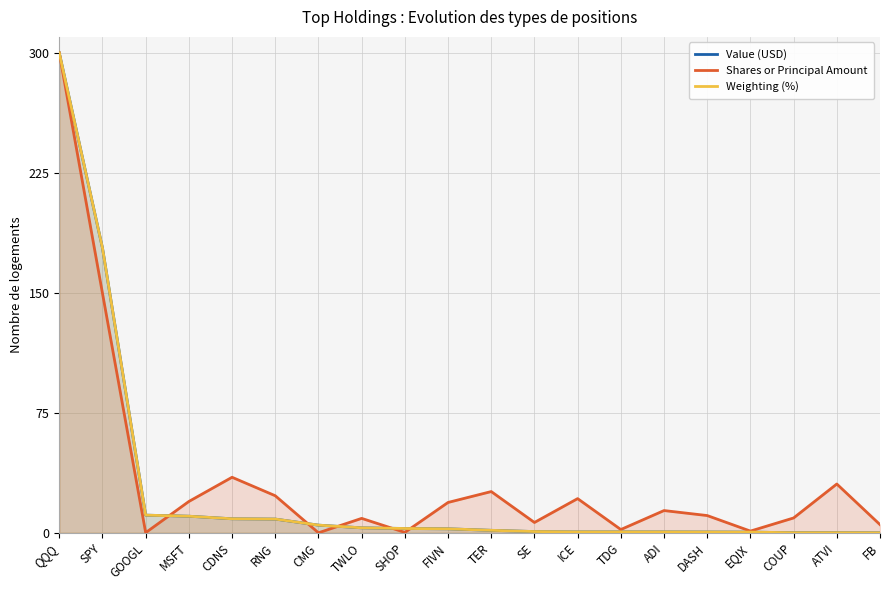

True or false: Value (USD) has more than 0 points higher than both neighbors.

True